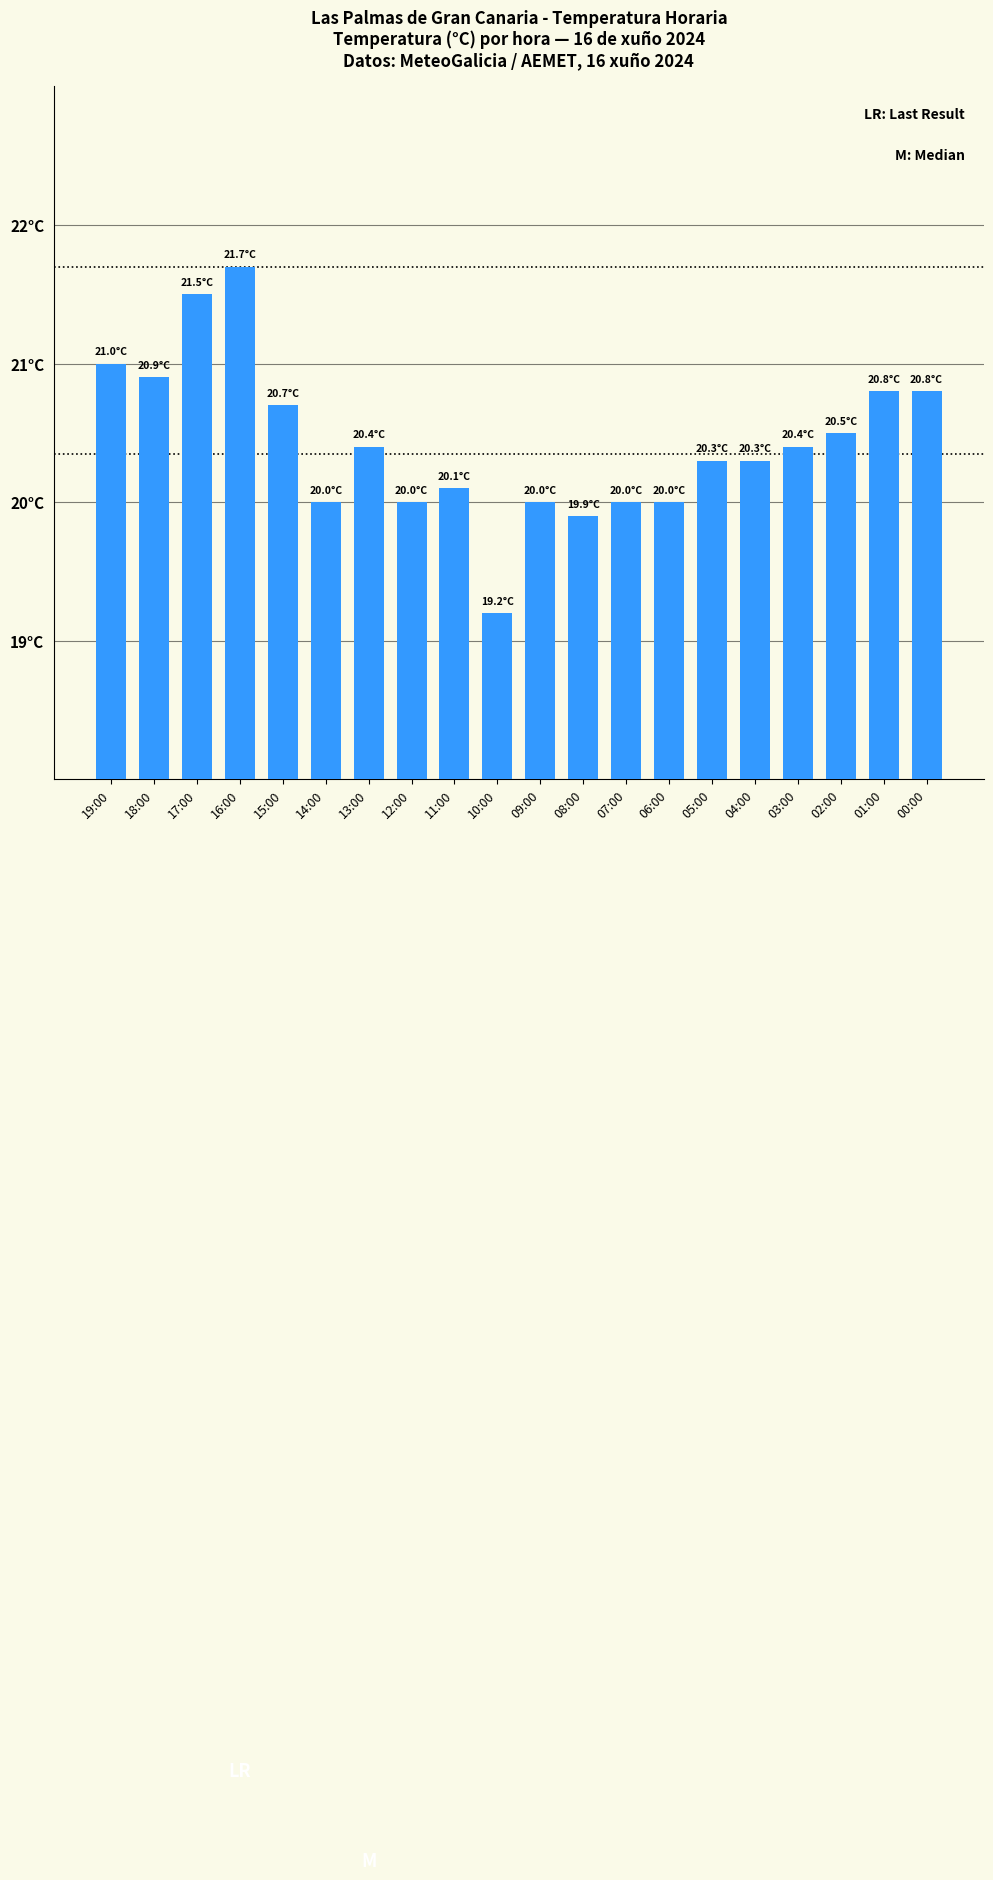

What is the value of the 12th bar from the left?

19.9